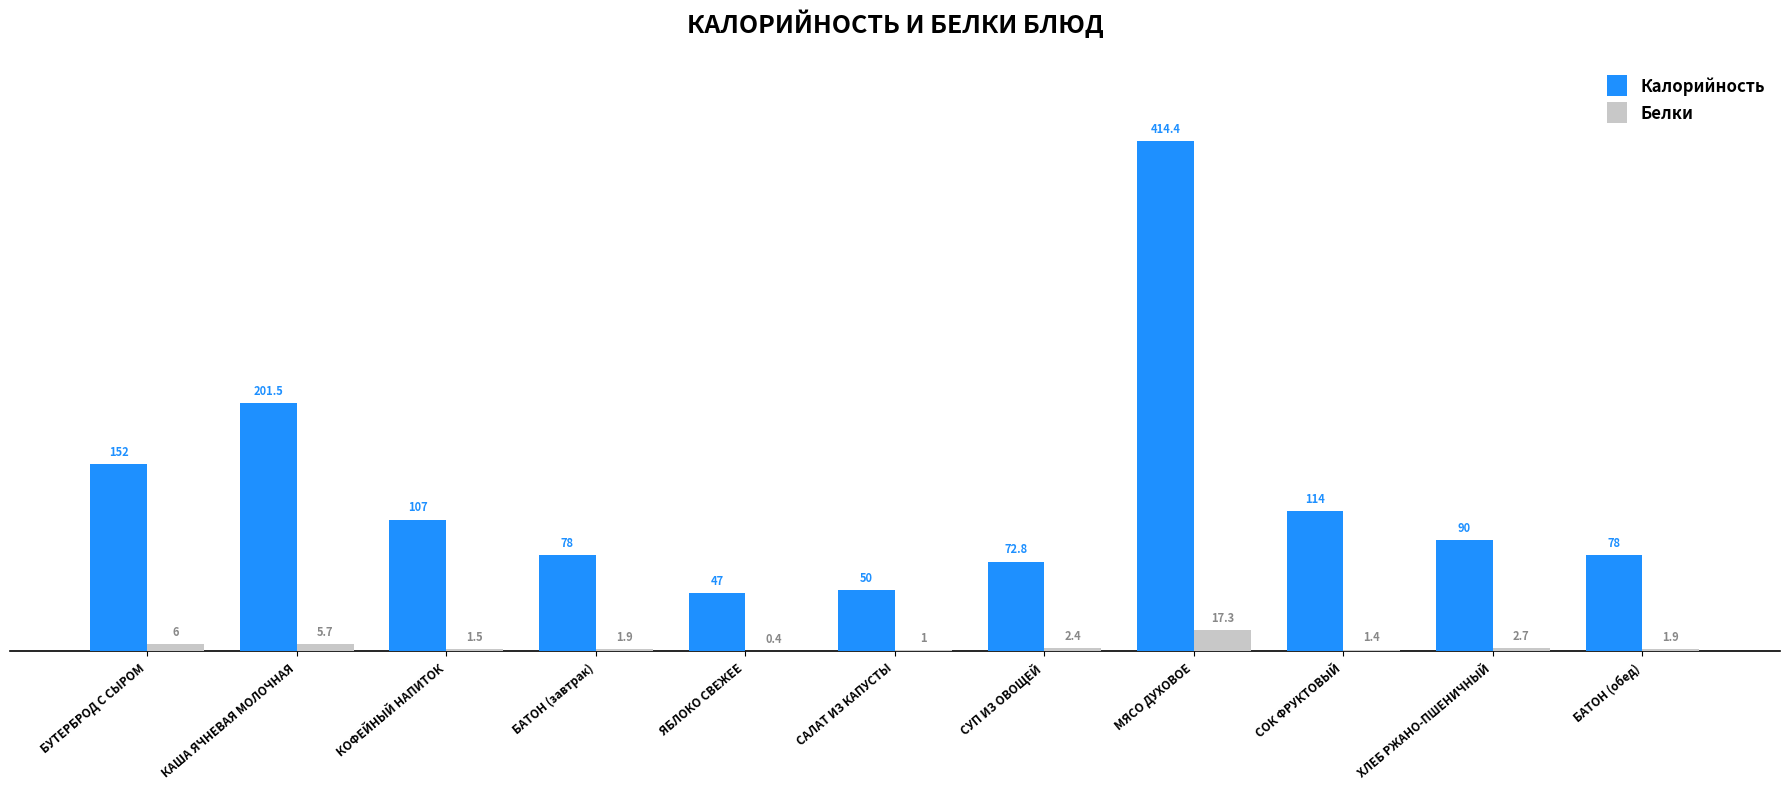

Reading left to right, list all the values displayed in this chart.

Калорийность: БУТЕРБРОД С СЫРОМ=152.0	КАША ЯЧНЕВАЯ МОЛОЧНАЯ=201.5	КОФЕЙНЫЙ НАПИТОК=107.0	БАТОН (завтрак)=78.0	ЯБЛОКО СВЕЖЕЕ=47.0	САЛАТ ИЗ КАПУСТЫ=50.0	СУП ИЗ ОВОЩЕЙ=72.8	МЯСО ДУХОВОЕ=414.4	СОК ФРУКТОВЫЙ=114.0	ХЛЕБ РЖАНО-ПШЕНИЧНЫЙ=90.0	БАТОН (обед)=78.0
Белки: БУТЕРБРОД С СЫРОМ=6.0	КАША ЯЧНЕВАЯ МОЛОЧНАЯ=5.7	КОФЕЙНЫЙ НАПИТОК=1.5	БАТОН (завтрак)=1.9	ЯБЛОКО СВЕЖЕЕ=0.4	САЛАТ ИЗ КАПУСТЫ=1.0	СУП ИЗ ОВОЩЕЙ=2.4	МЯСО ДУХОВОЕ=17.3	СОК ФРУКТОВЫЙ=1.4	ХЛЕБ РЖАНО-ПШЕНИЧНЫЙ=2.7	БАТОН (обед)=1.9